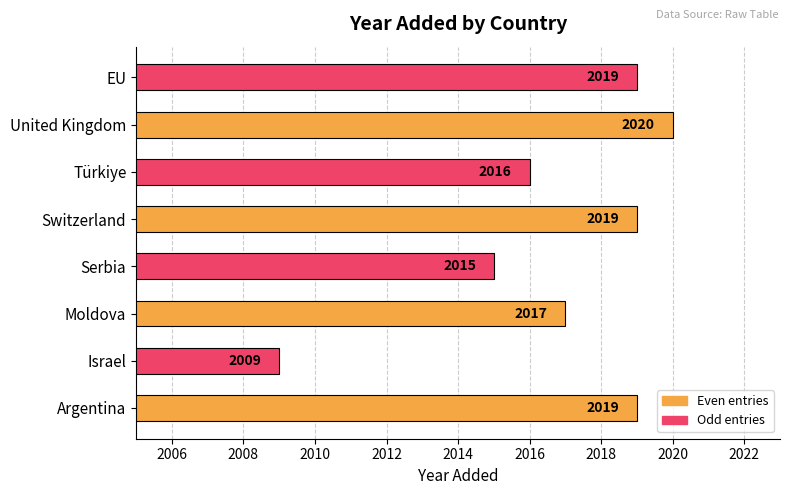

Is it true that the value at Moldova is 1391?

False